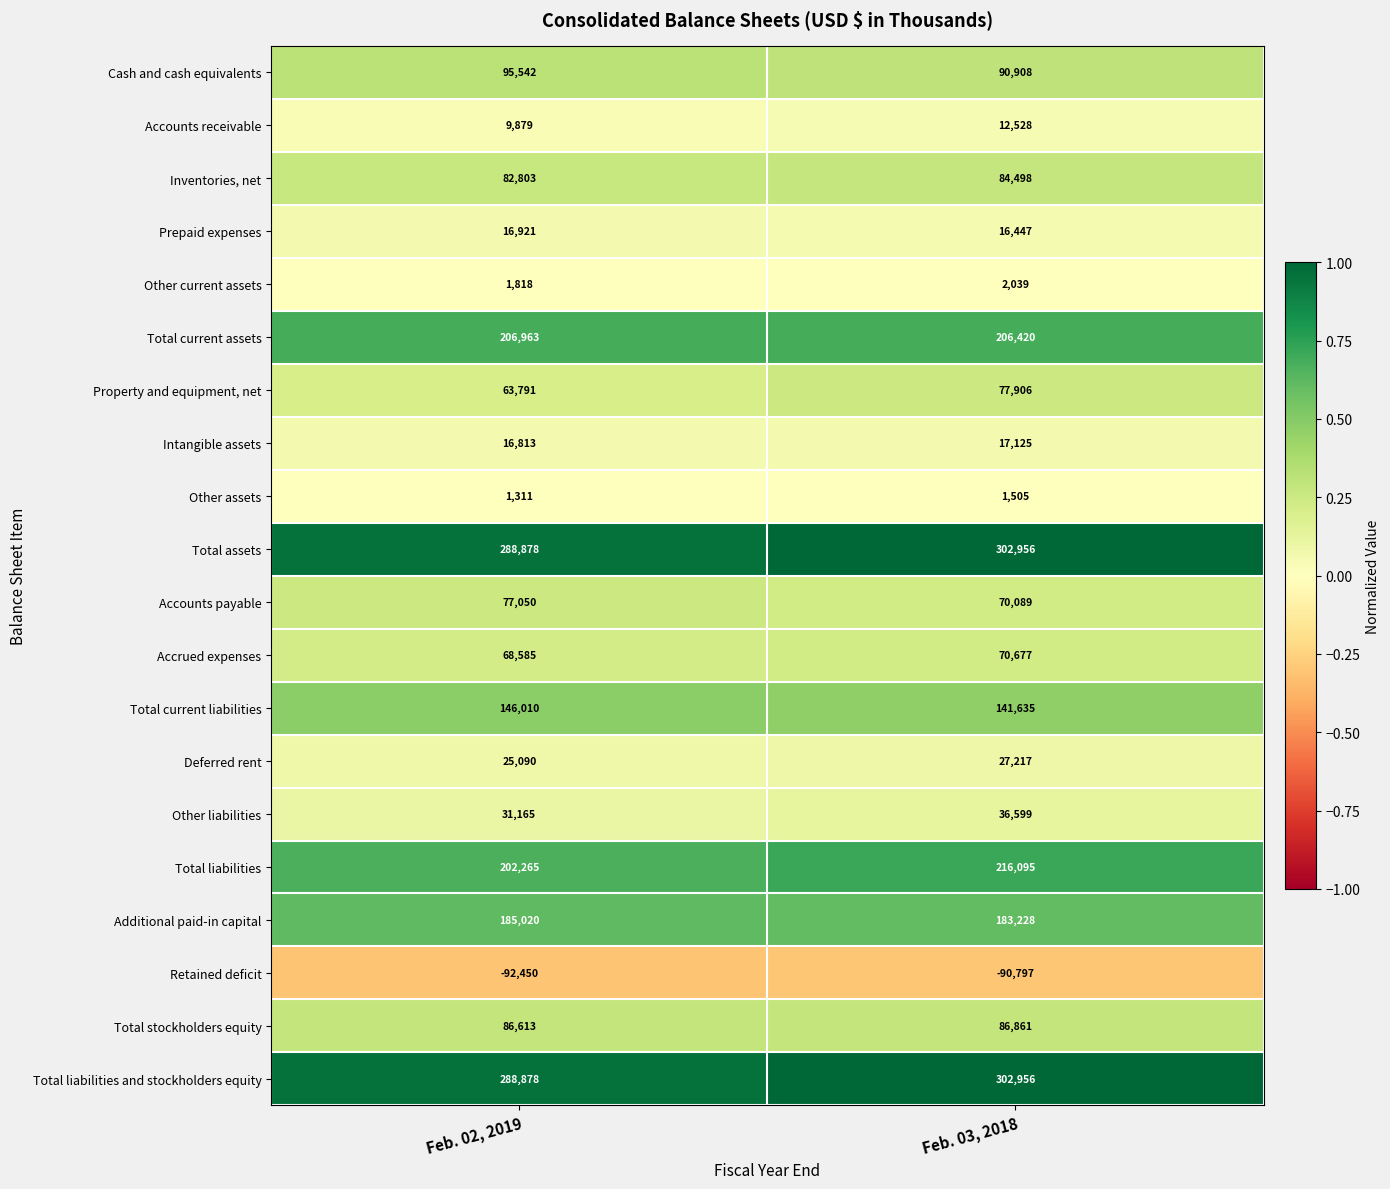

At how many categories does at least one series exceed 0?

2